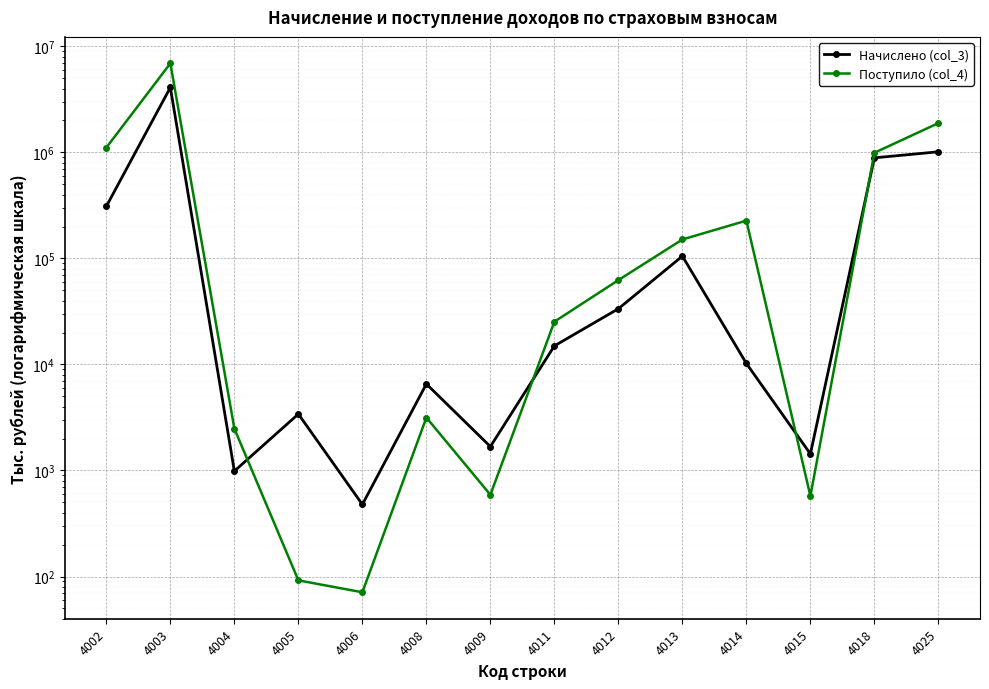

Between 4004 and 4002, which is larger?

4002